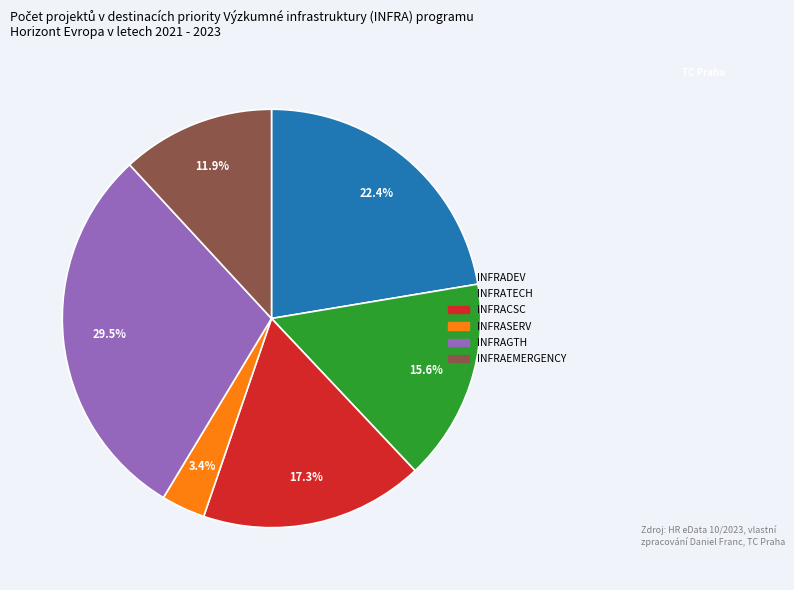

Is there any slice that represents more than half of the pie?

No